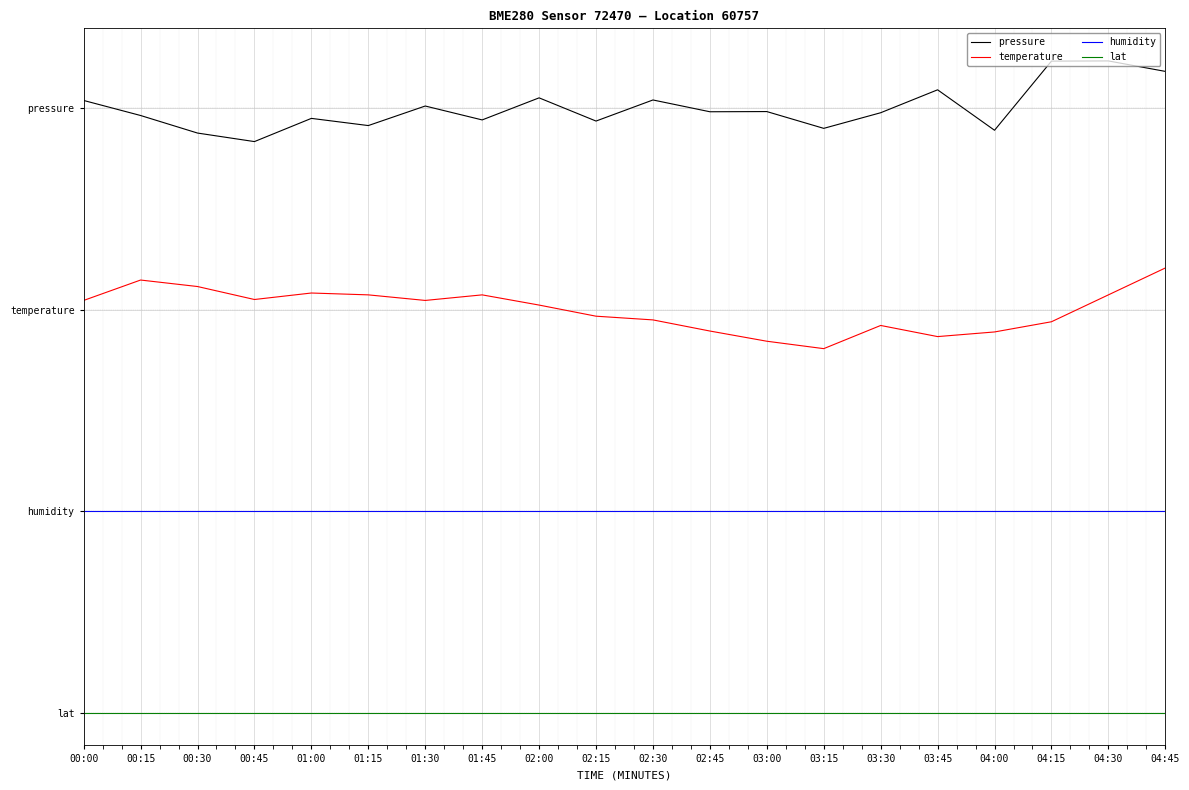

At which category is the sum across all series the highest?

04:45